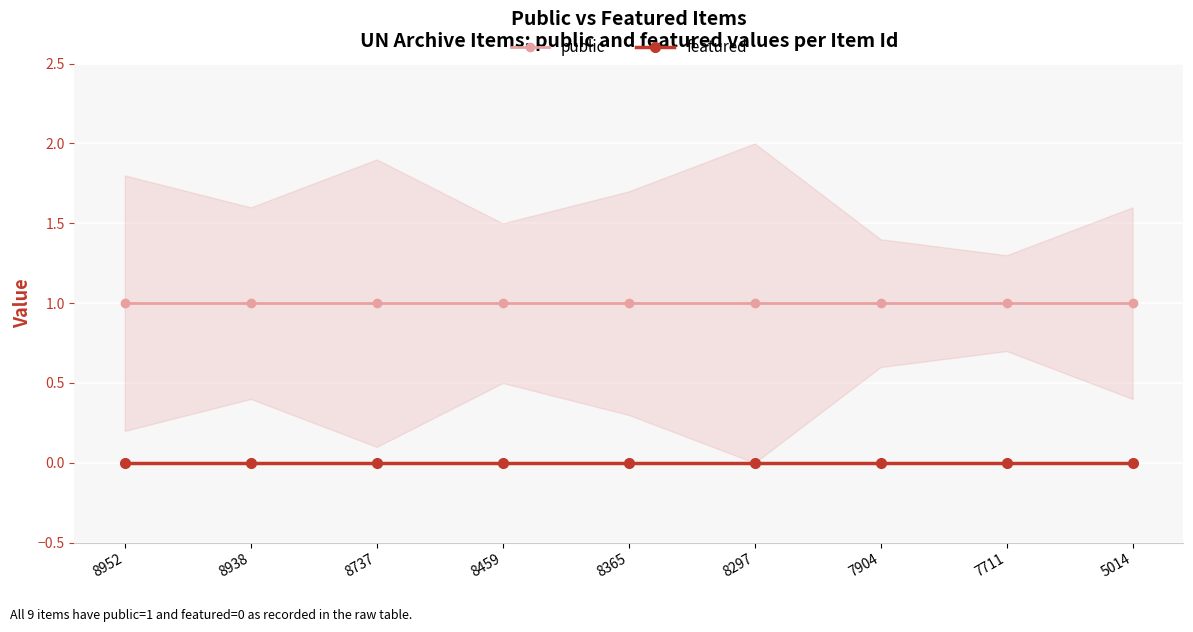

True or false: featured and public cross at least once.

False